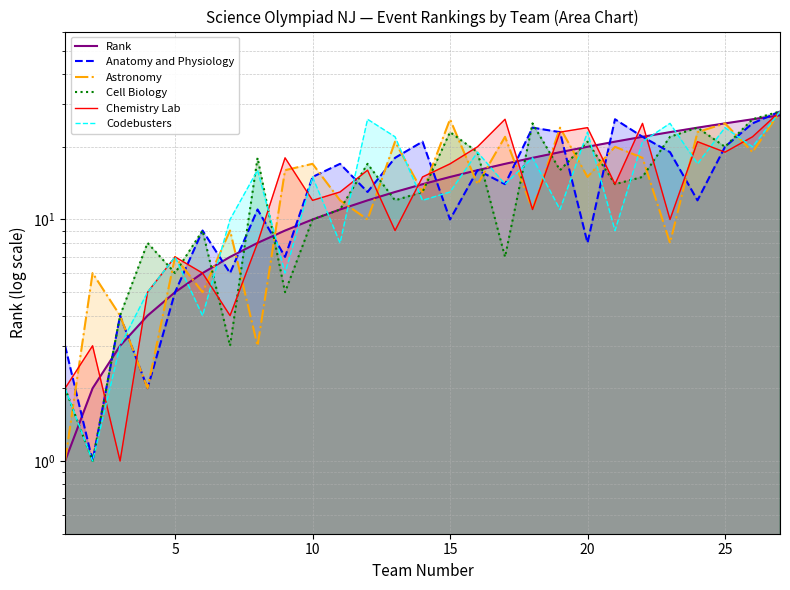

How many data points in Astronomy are above 14?

13